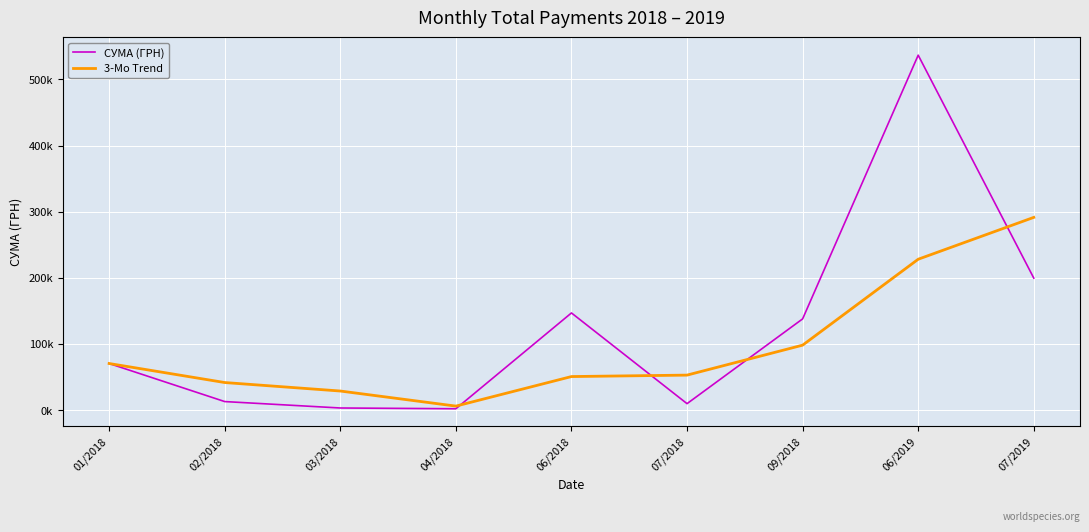

At 07/2018, list the series in order from largest to smallest.

3-Mo Trend, СУМА (ГРН)